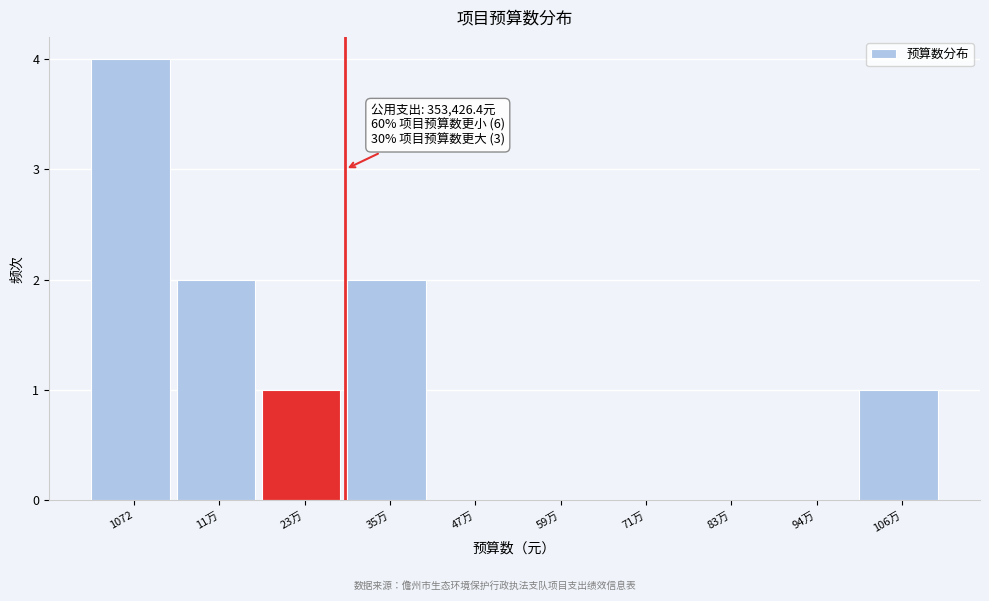

Reading left to right, list all the values displayed in this chart.

1072=4	11万=2	23万=1	35万=2	47万=0	59万=0	71万=0	83万=0	94万=0	106万=1